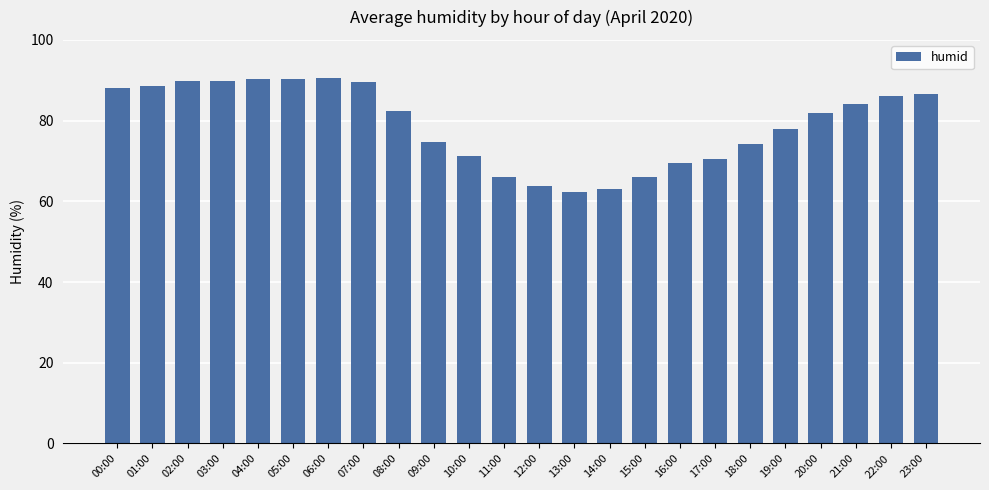

What is the label of the 6th bar from the right?

18:00